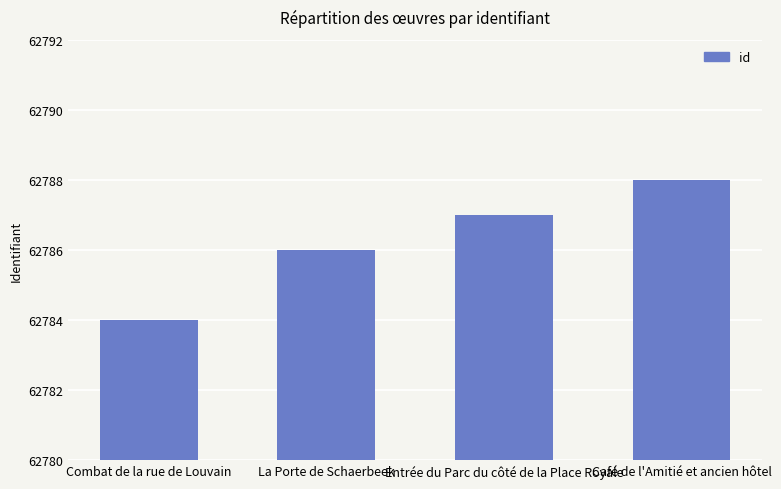

Which has a higher value, La Porte de Schaerbeek or Café de l'Amitié et ancien hôtel?

Café de l'Amitié et ancien hôtel